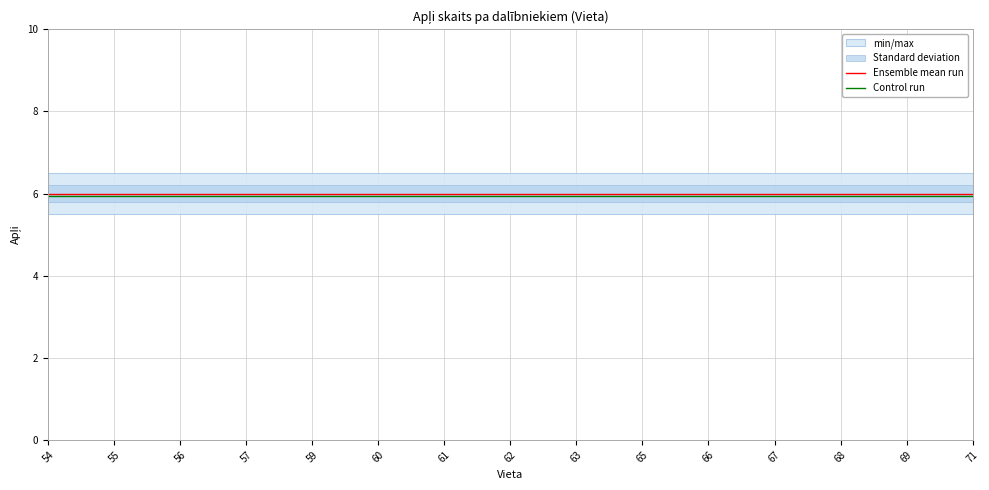

List the series in order of their overall mean, highest first.

Ensemble mean run, Control run